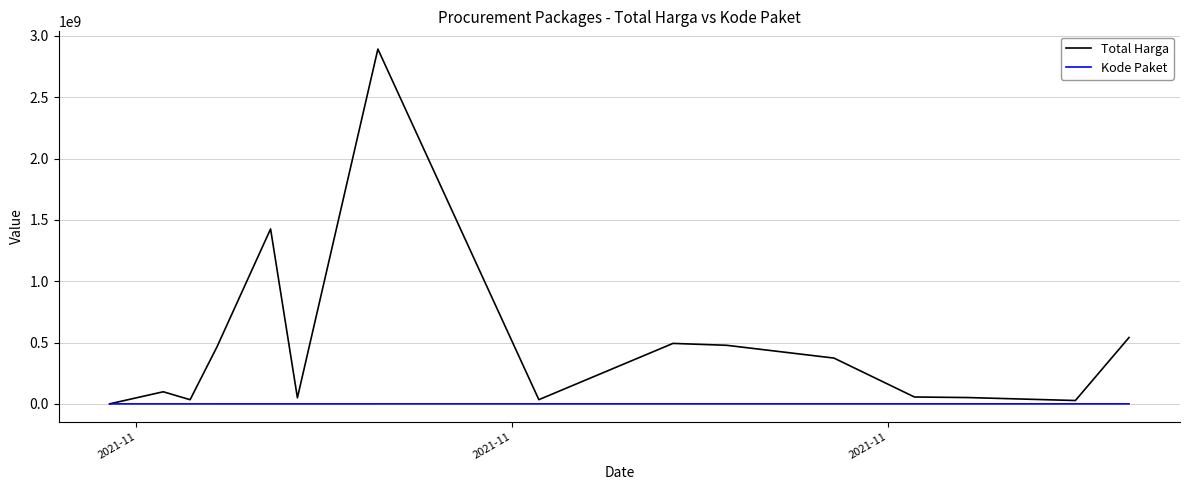

Which series has the widest spread of values?

Total Harga